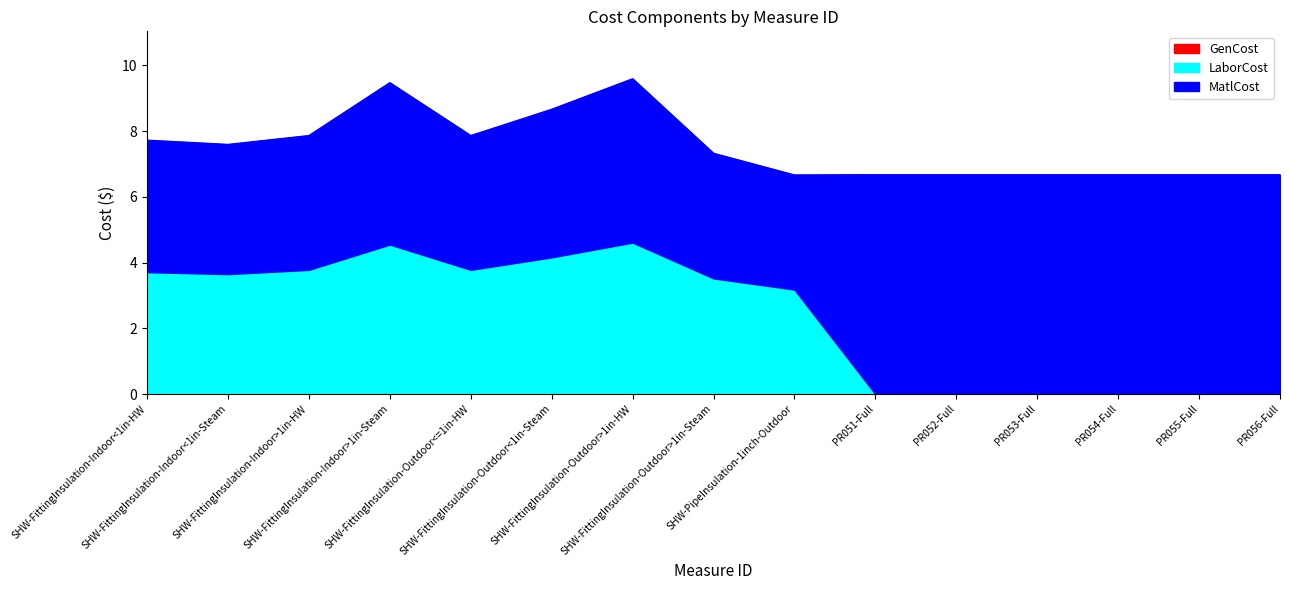

Is it true that LaborCost equals 2.5 at SHW-FittingInsulation-Indoor<1in-Steam?

False